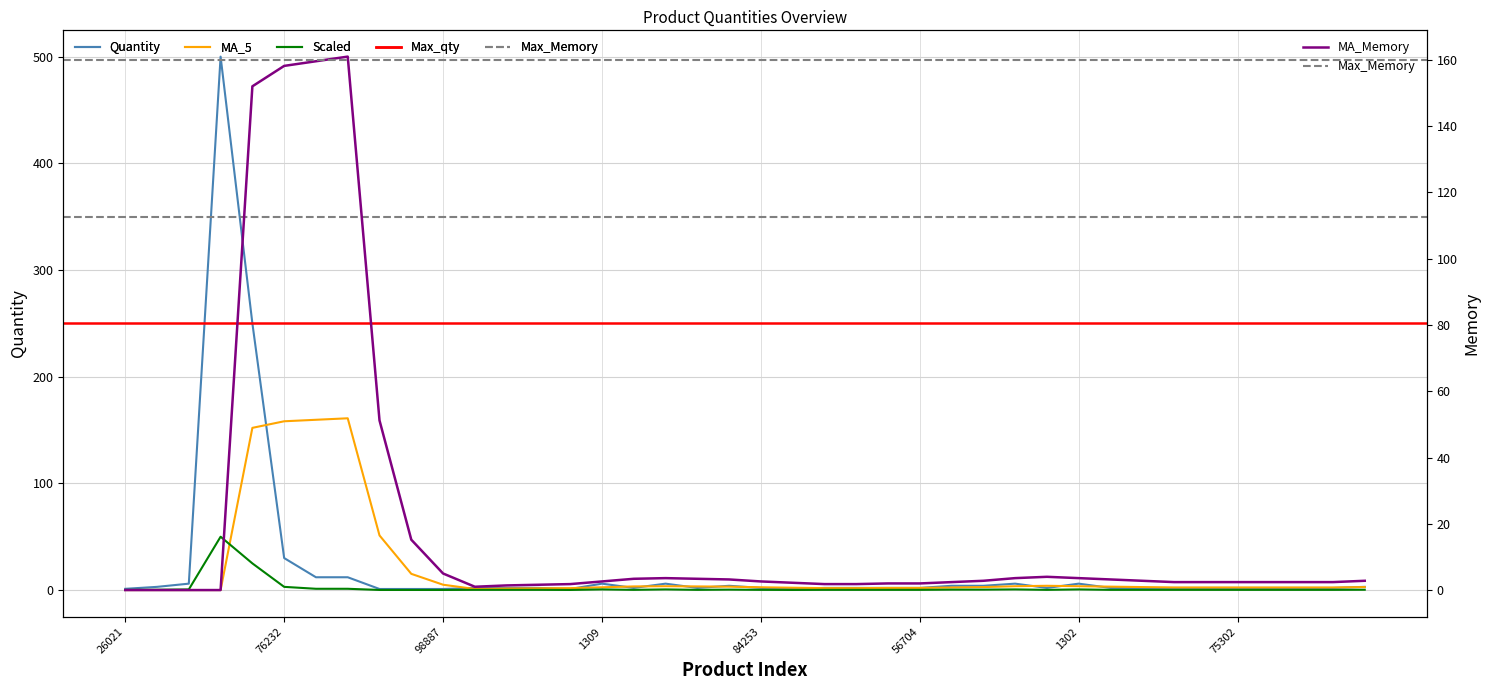

What is the difference between the highest and lowest values at 56412?

1.8